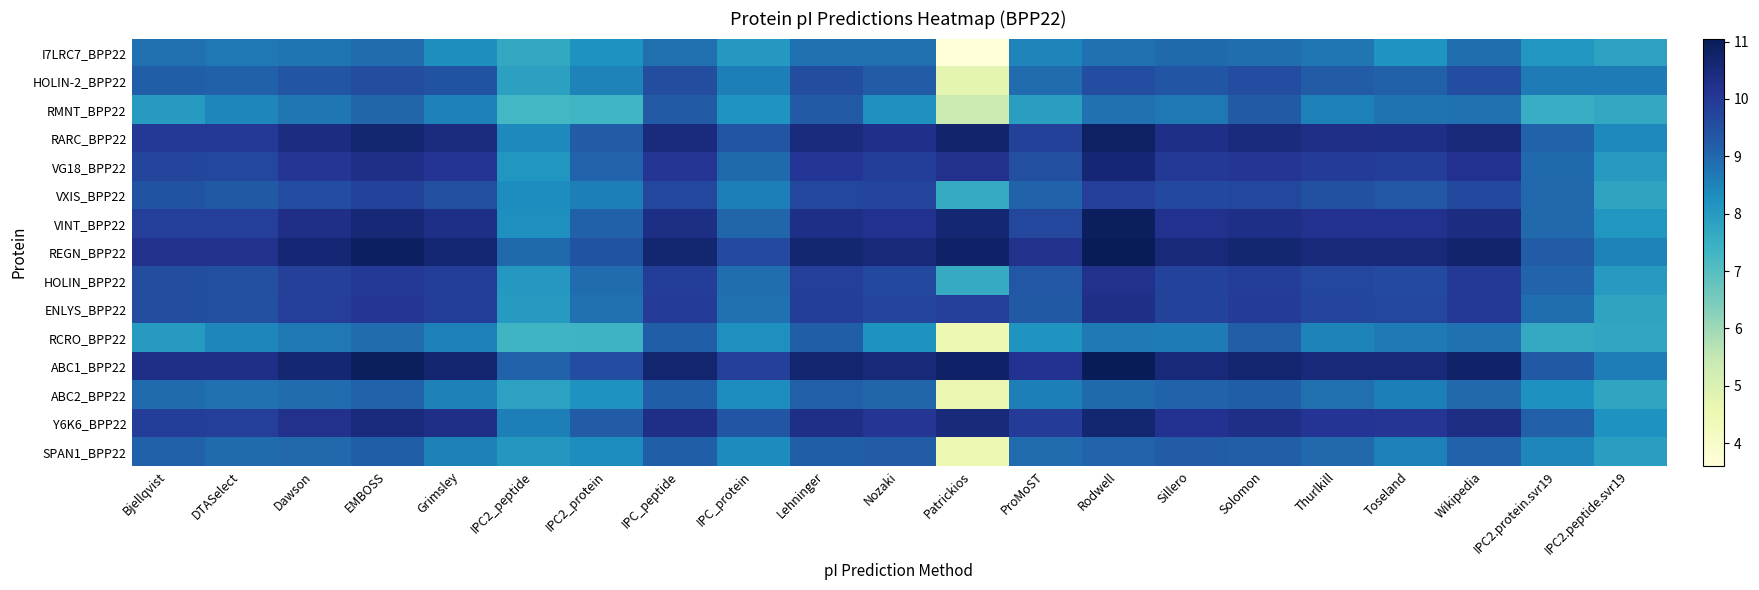

At Patrickios, list the series in order from largest to smallest.

REGN_BPP22, ABC1_BPP22, RARC_BPP22, VINT_BPP22, Y6K6_BPP22, VG18_BPP22, ENLYS_BPP22, VXIS_BPP22, HOLIN_BPP22, RMNT_BPP22, HOLIN-2_BPP22, ABC2_BPP22, RCRO_BPP22, SPAN1_BPP22, I7LRC7_BPP22